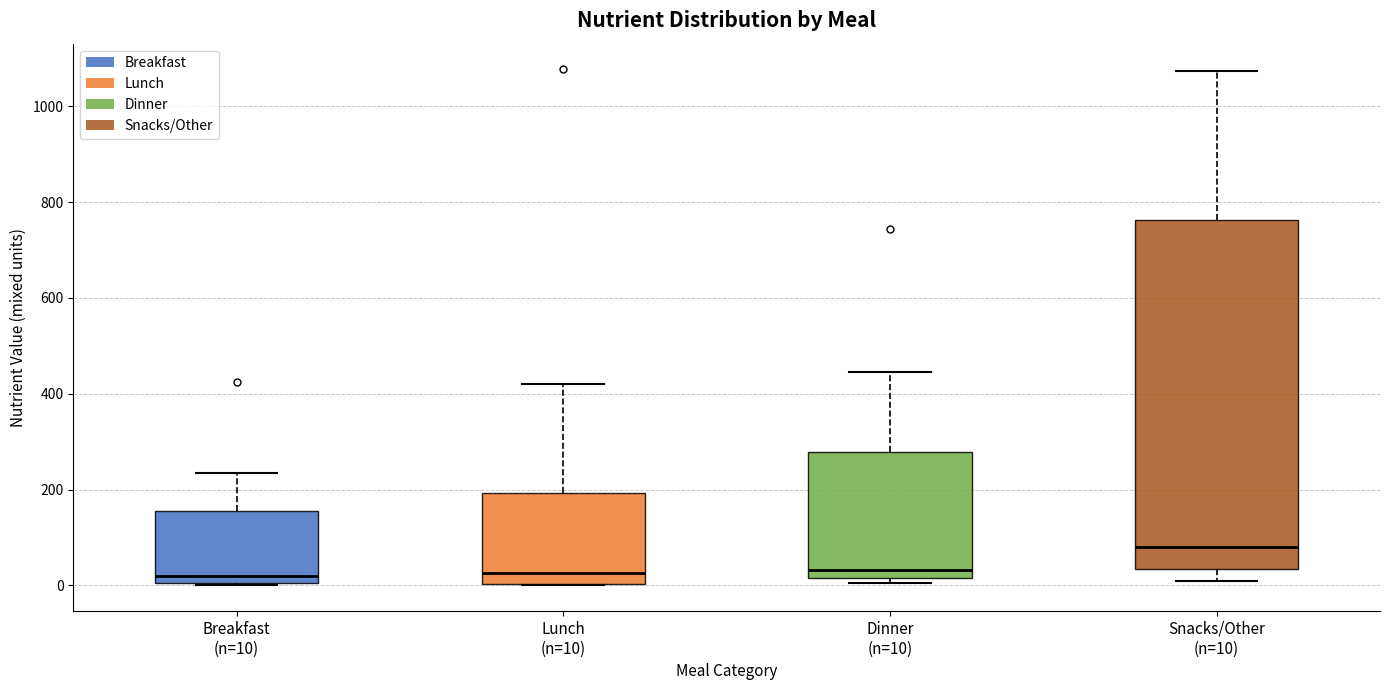

Where is the upper edge of the box for Lunch (n=10) on the y-axis? The values are not printed on the chart, so give them approximately, as read against the axis.

200